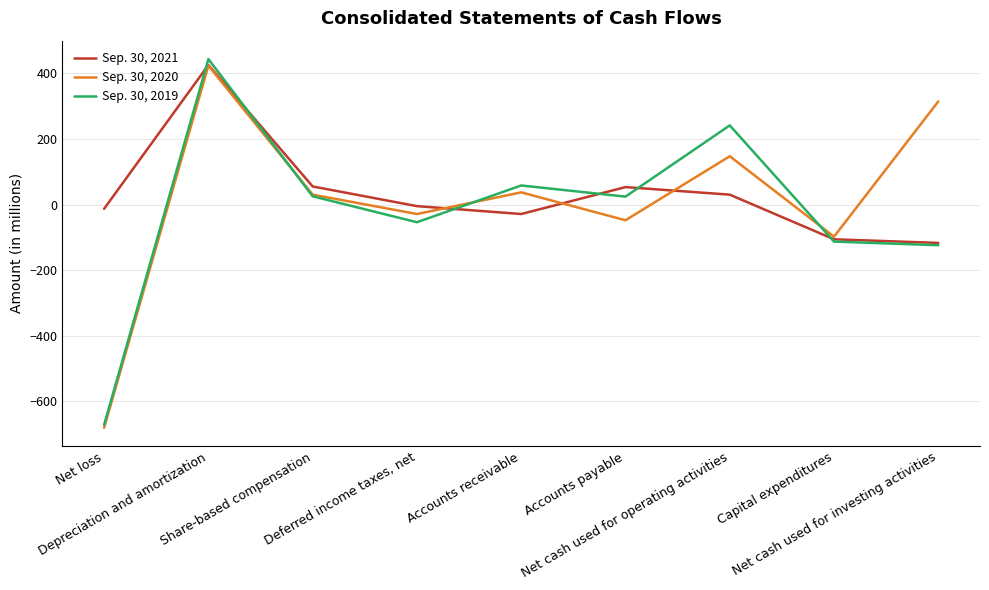

What are all the series names shown in the legend?

Sep. 30, 2021, Sep. 30, 2020, Sep. 30, 2019